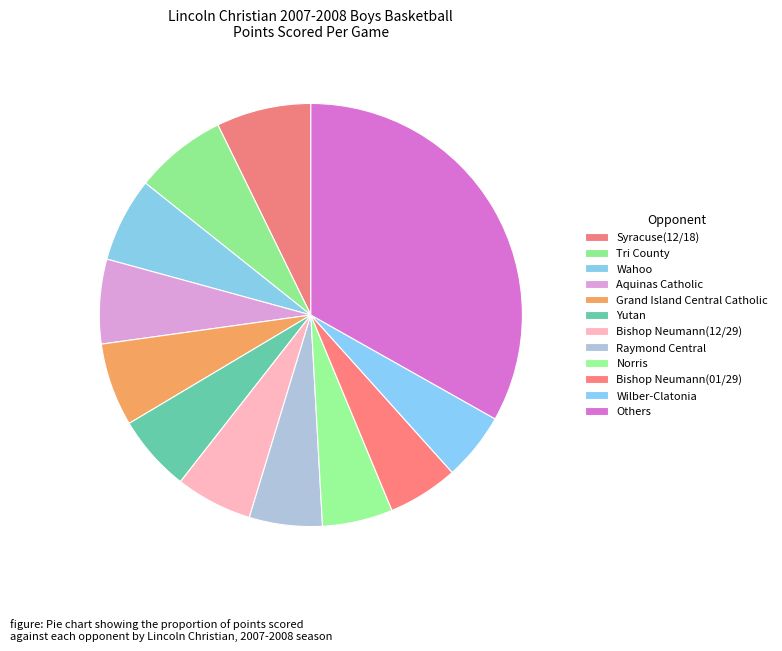

How many segments does this pie chart have?

12